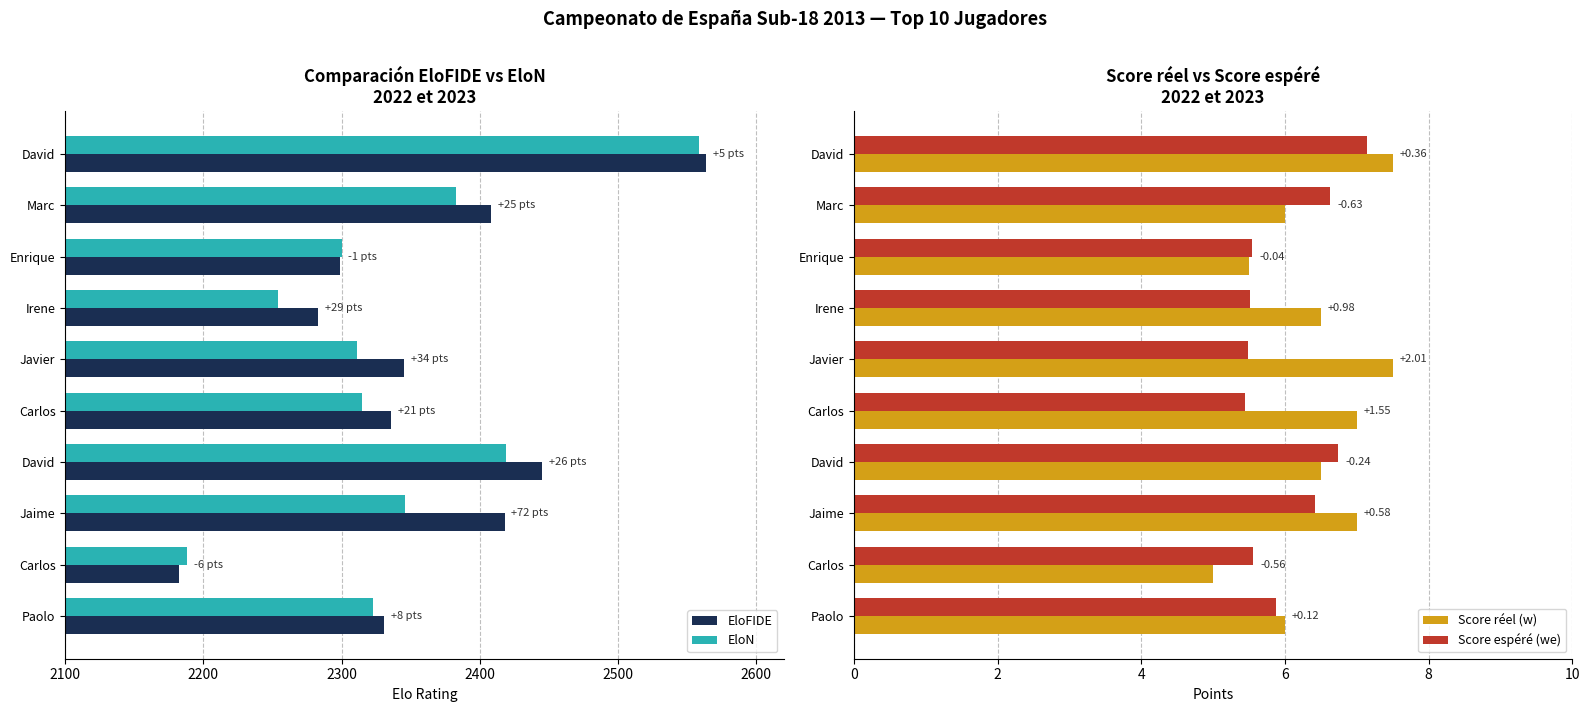

How many bars are there in total?

40